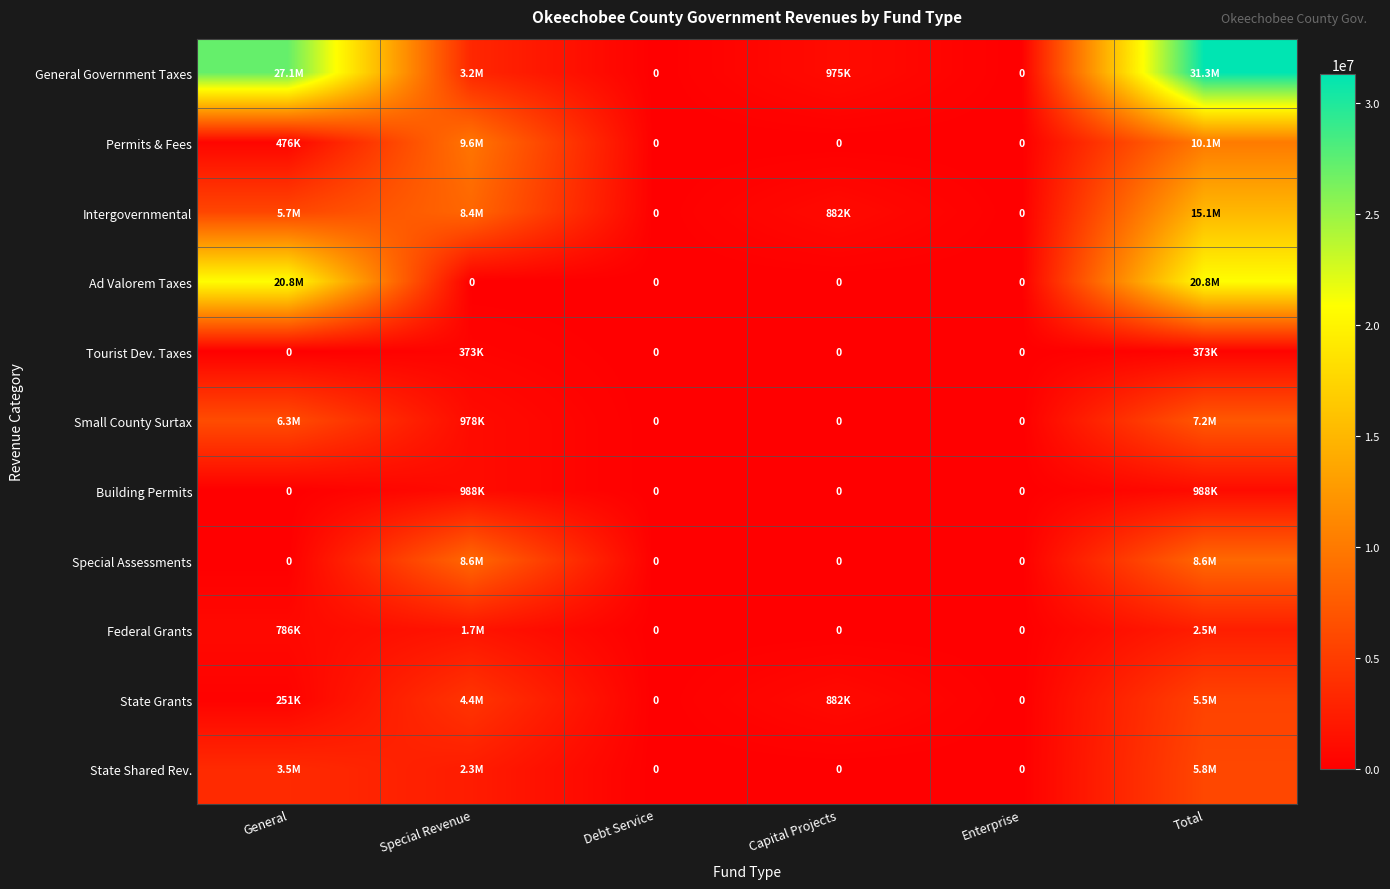

List the labels in order of State Grants value, smallest first.

Debt Service, Enterprise, General, Capital Projects, Special Revenue, Total